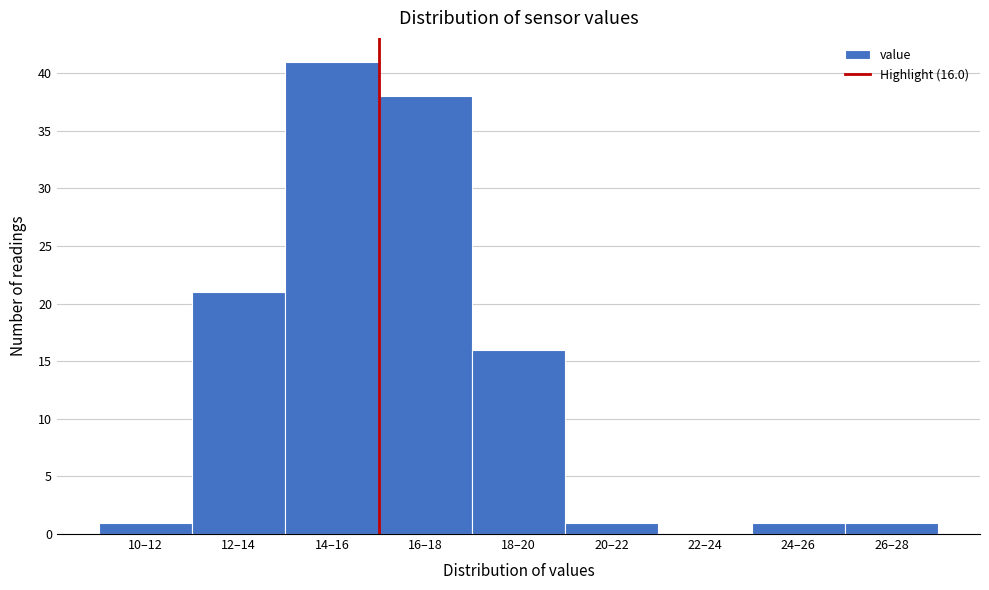

Reading right to left, extract all data points from this chart.

26–28=1	24–26=1	22–24=0	20–22=1	18–20=16	16–18=38	14–16=41	12–14=21	10–12=1